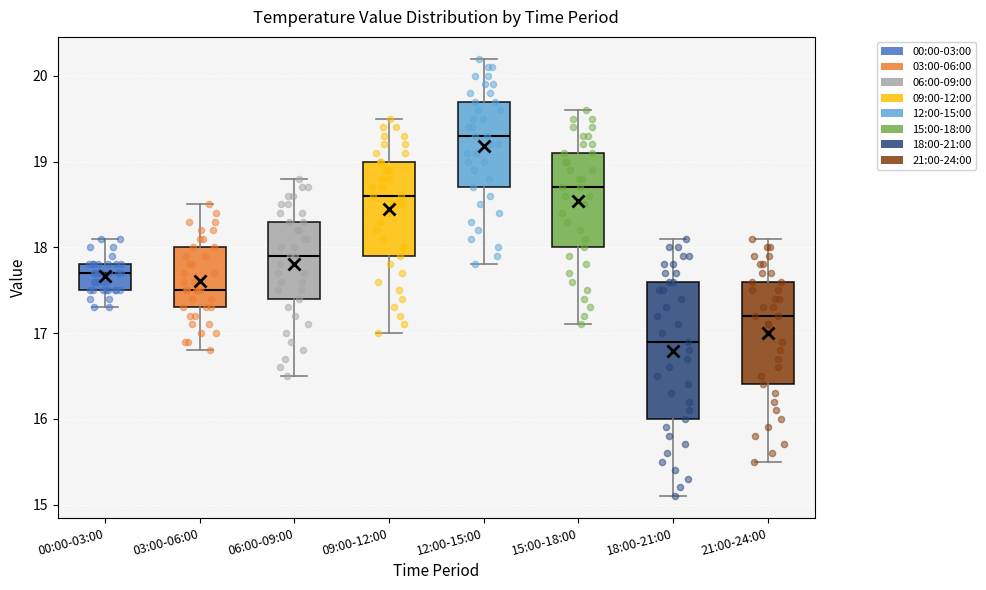

Where does the upper whisker of the box for 09:00-12:00 end on the y-axis? The values are not printed on the chart, so give them approximately, as read against the axis.

19.5